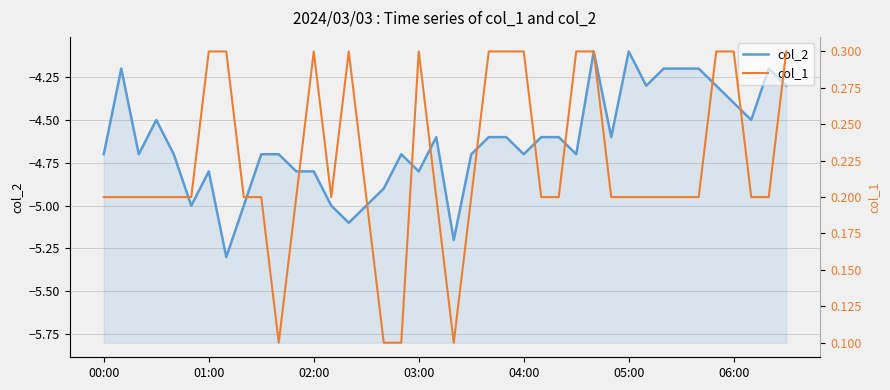

What is the minimum value shown in the chart?

-5.3